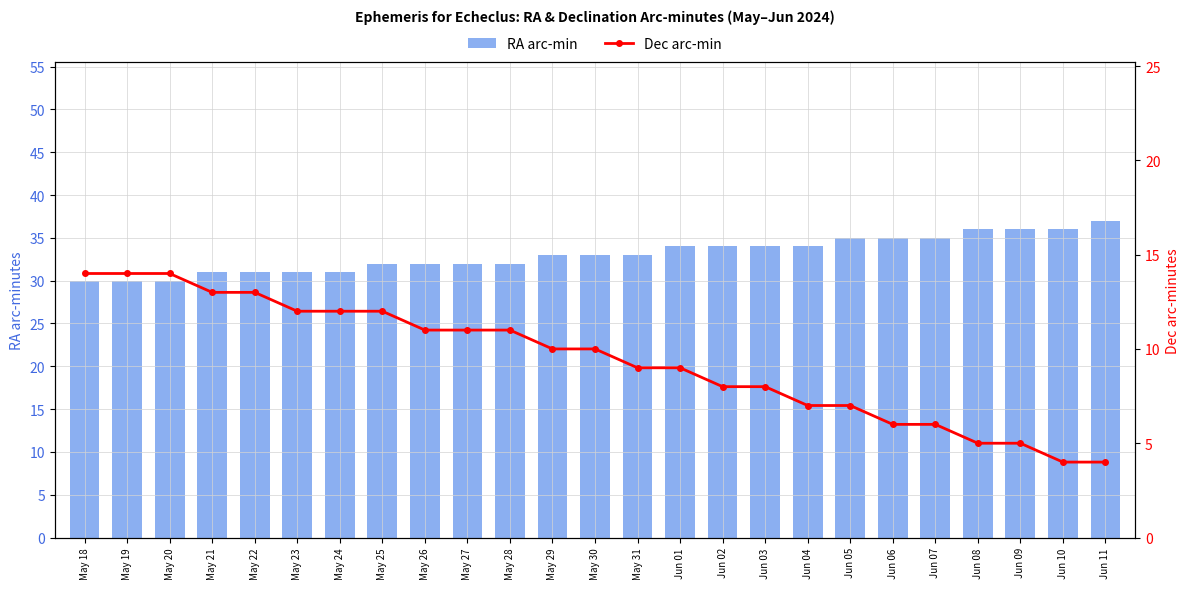

What is the approximate value of Dec arc-min at May 29?

10